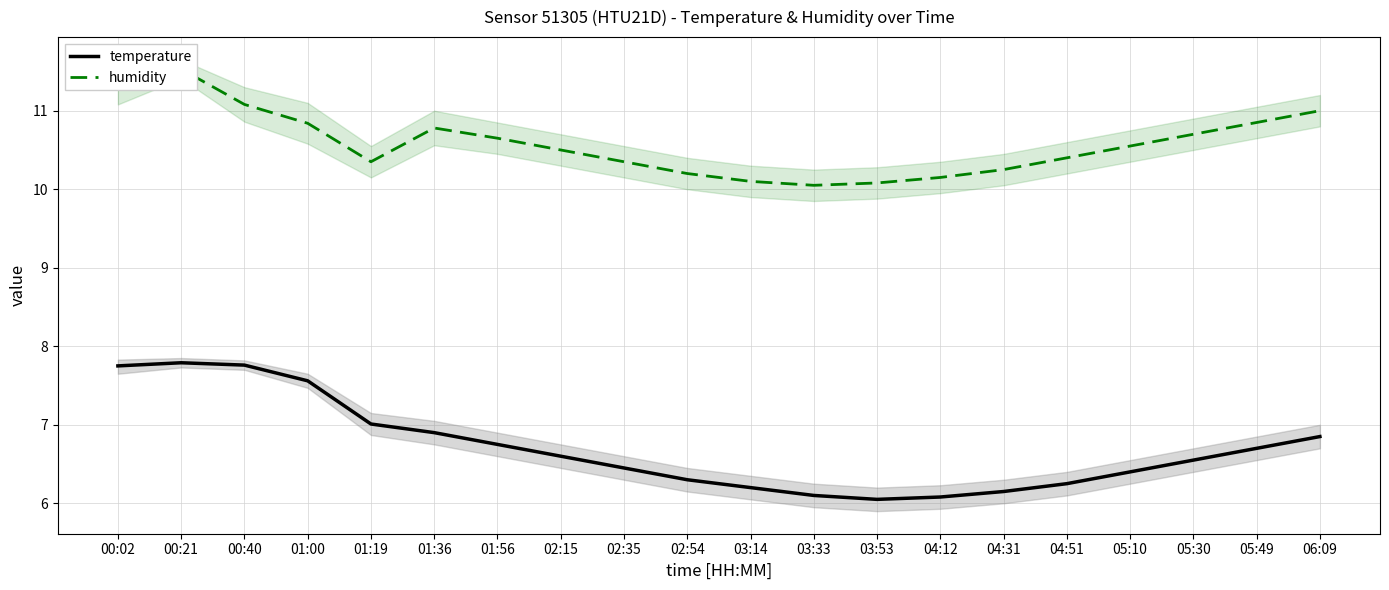

Reading right to left, extract all data points from this chart.

temperature: 6.8	6.7	6.5	6.4	6.2	6.2	6.1	6.0	6.1	6.2	6.3	6.5	6.6	6.8	6.9	7.0	7.6	7.8	7.8	7.8
humidity: 11.0	10.8	10.7	10.6	10.4	10.2	10.2	10.1	10.1	10.1	10.2	10.3	10.5	10.7	10.8	10.3	10.8	11.1	11.5	11.4